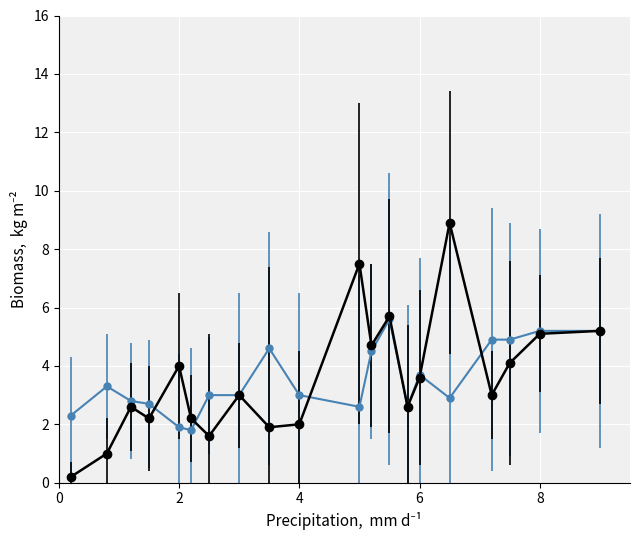

Does the chart display data point markers on the line(s)?

Yes